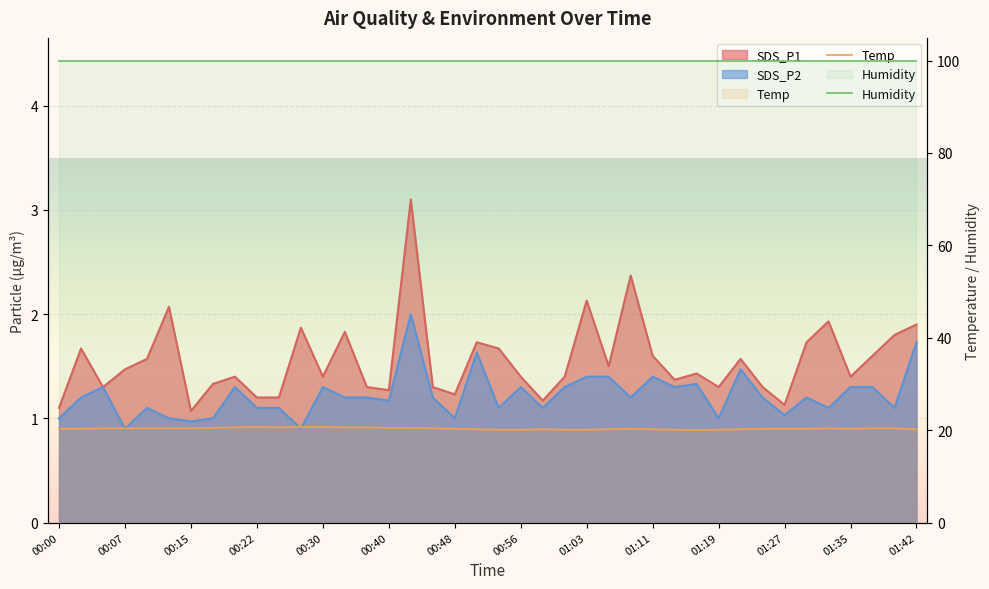

What value does the SDS_P2 series have at 00:50?

1.6